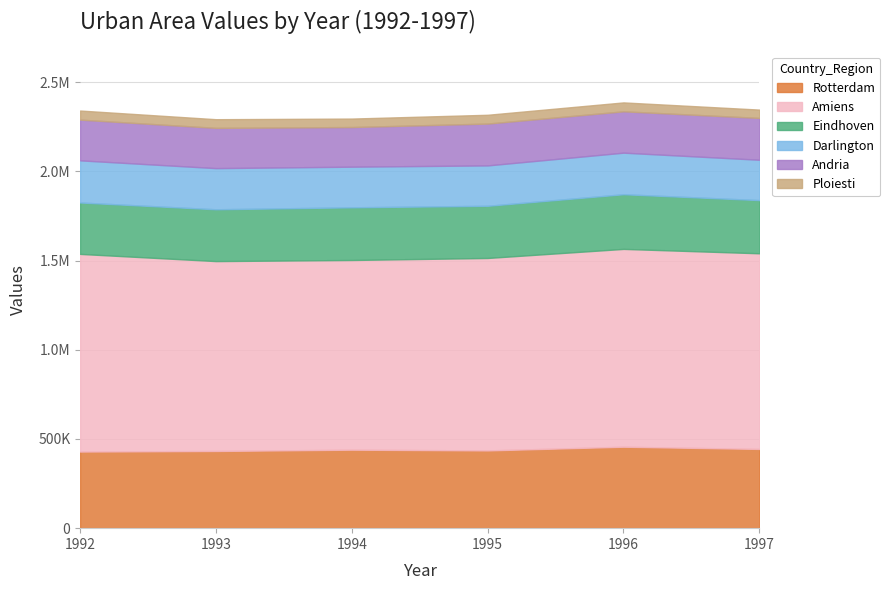

True or false: Ploiesti and Rotterdam intersect in this chart.

False